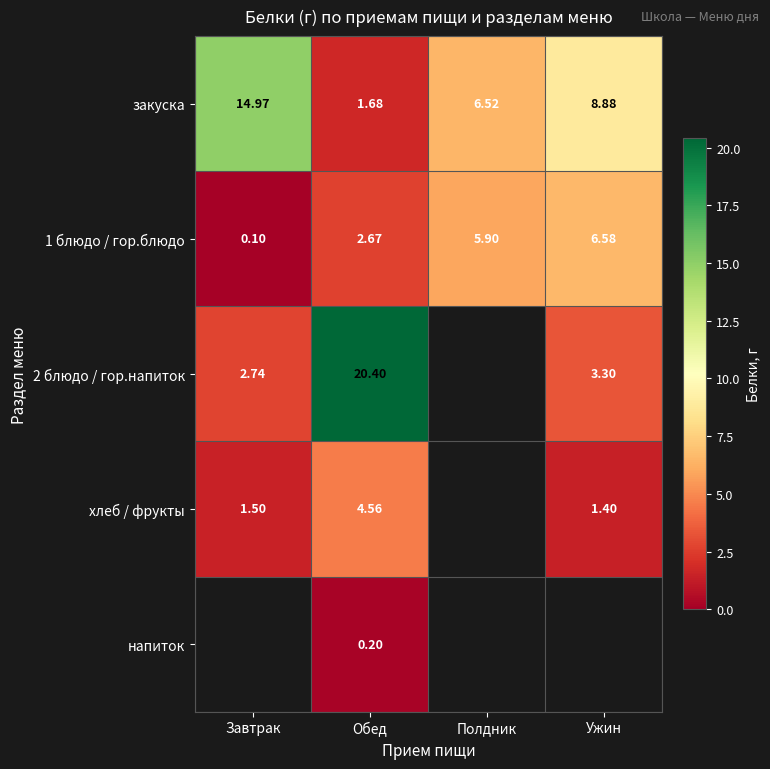

How many categories are shown in the chart?

4